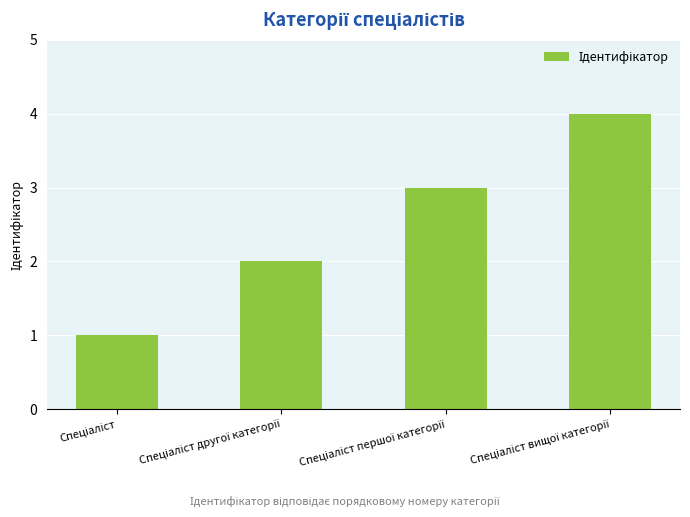

What is the sum of all values?

10